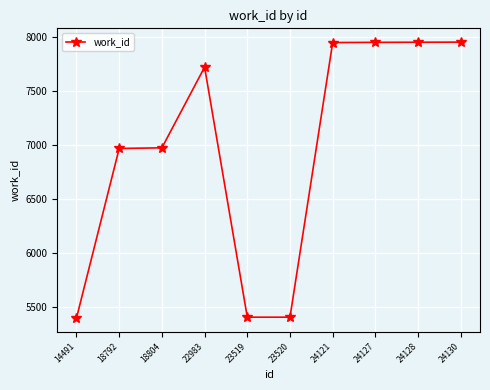

Is this an area chart (filled region under the line)?

No